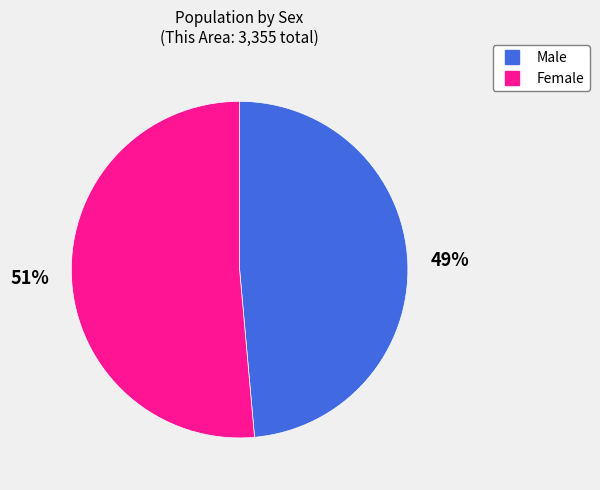

To the nearest percent, what percentage of the pie is Female?

51%